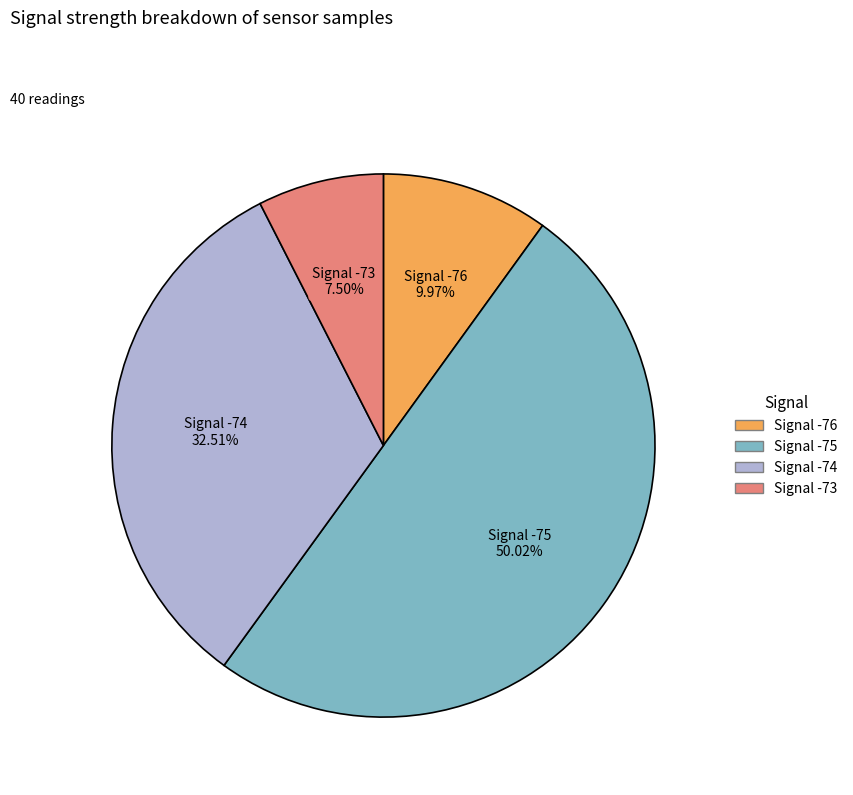

Count the number of slices in the pie.

4